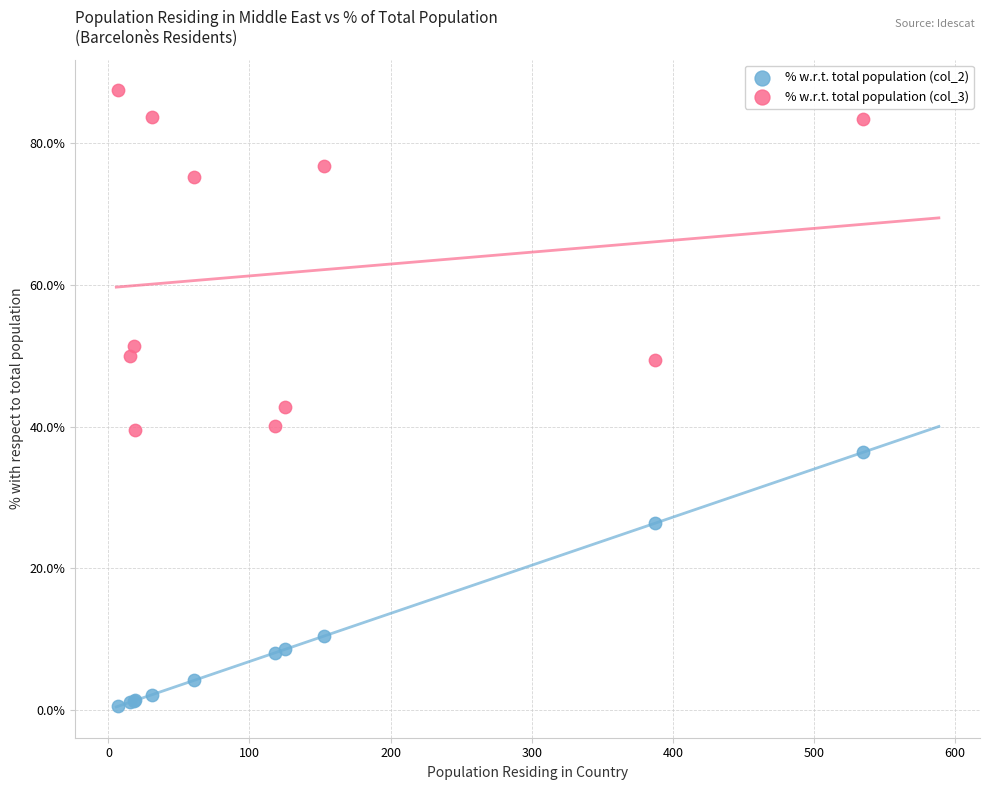

What are all the series names shown in the legend?

% w.r.t. total population (col_2), % w.r.t. total population (col_3)